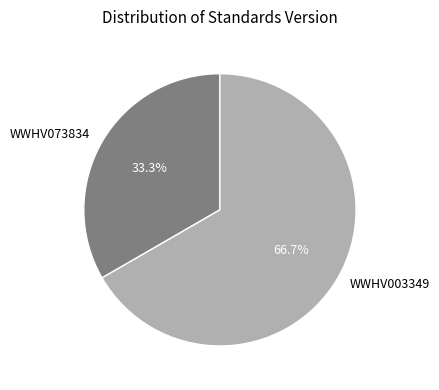

What percentage is the WWHV003349 slice, to the nearest percent?

67%